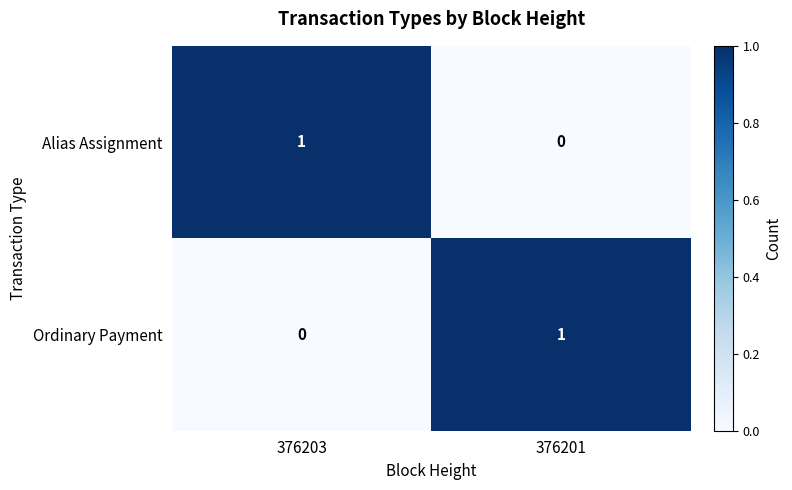

The Alias Assignment series shows 0 at 376203. True or false?

False